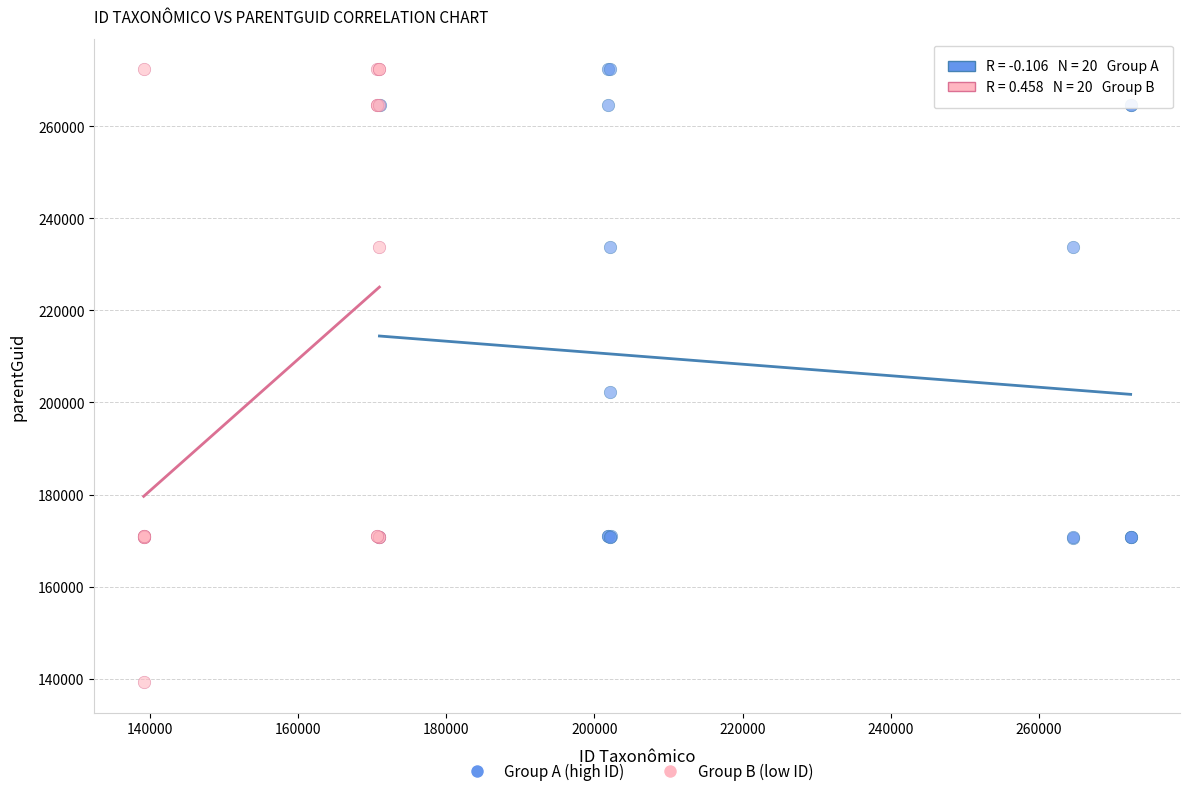

Which series reaches the minimum Y coordinate?

Group B (low ID)